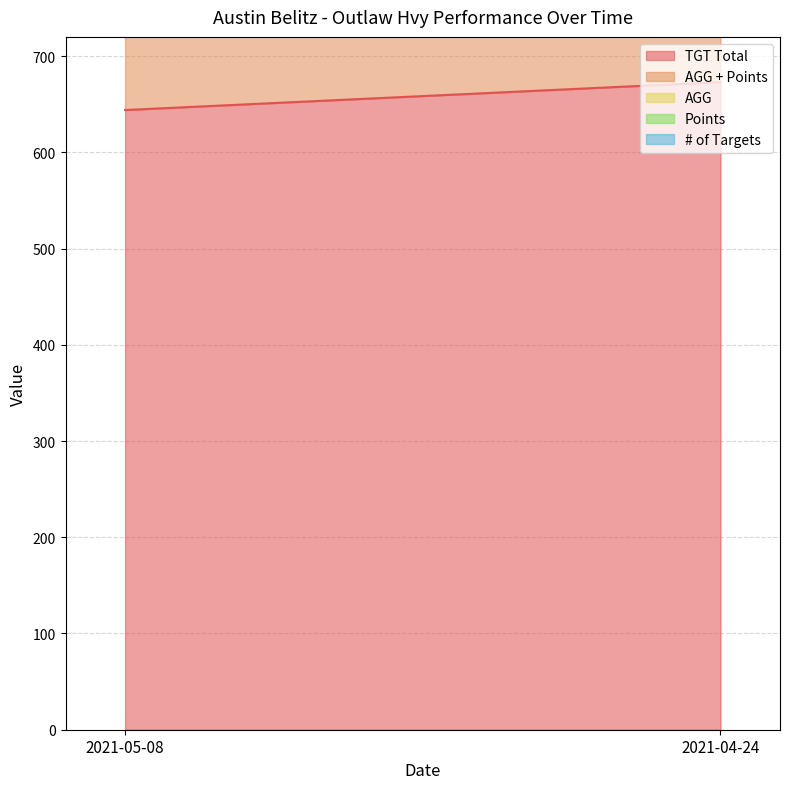

Between 2021-04-24 and 2021-05-08, which is larger?

2021-04-24